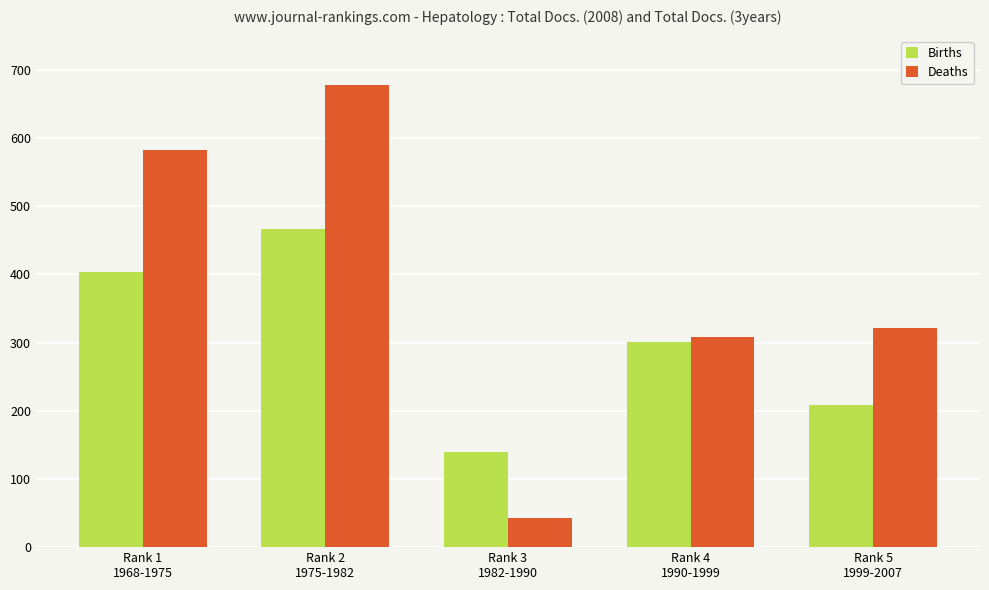

Reading left to right, what are all the values shown in this chart?

Births: 403	466	139	301	208
Deaths: 583	677	43	308	322